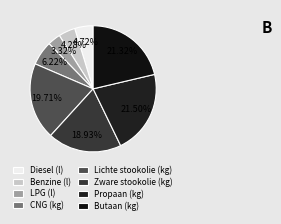

To the nearest percent, what is the average slice percentage?

12%